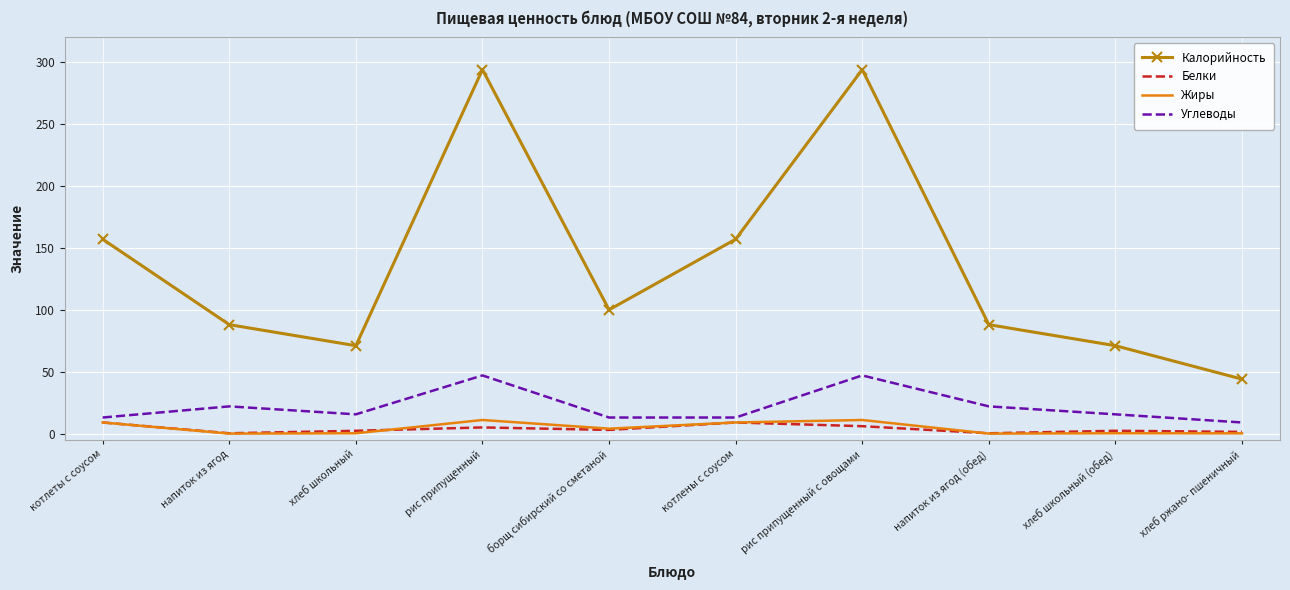

What is the minimum value for Углеводы?

9.0